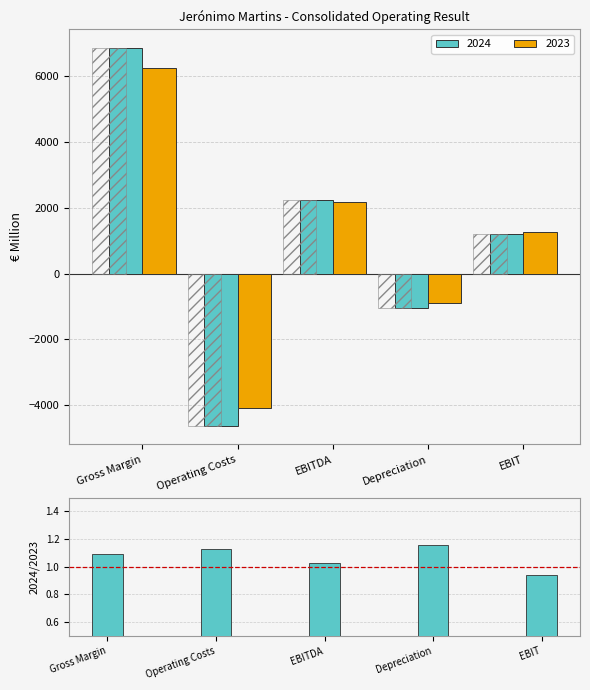

List the labels in order of value, largest first.

Depreciation, Operating Costs, Gross Margin, EBITDA, EBIT